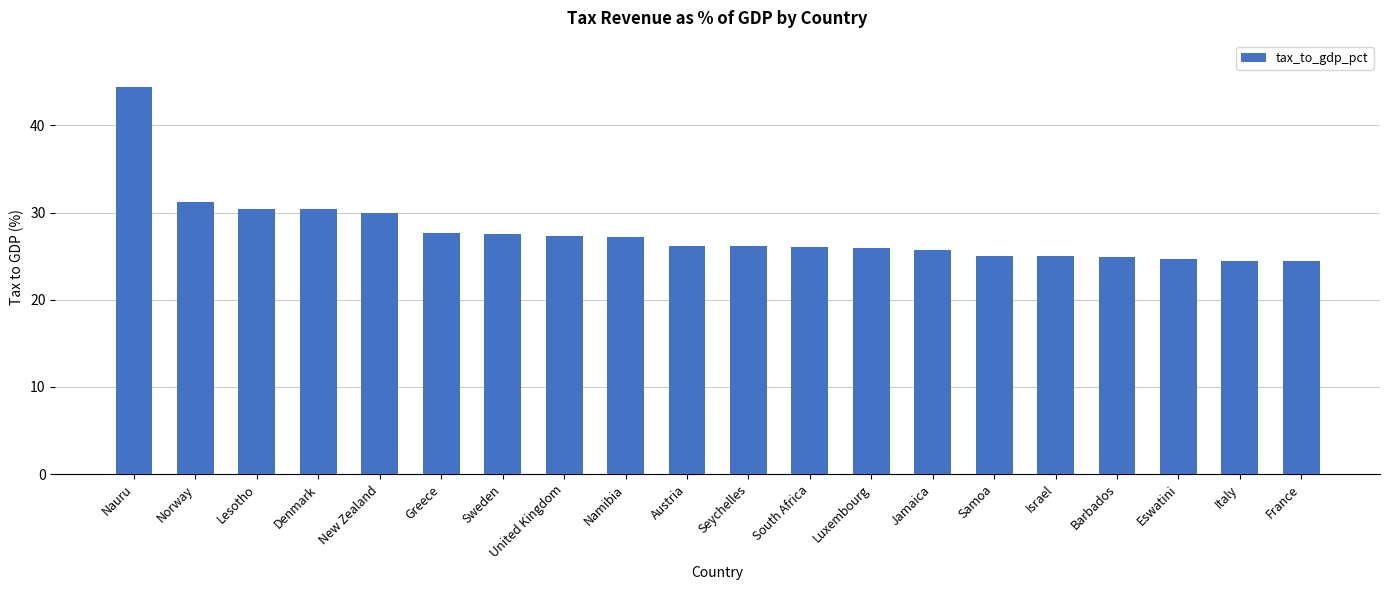

What is the difference between the second highest and second lowest values?

6.8